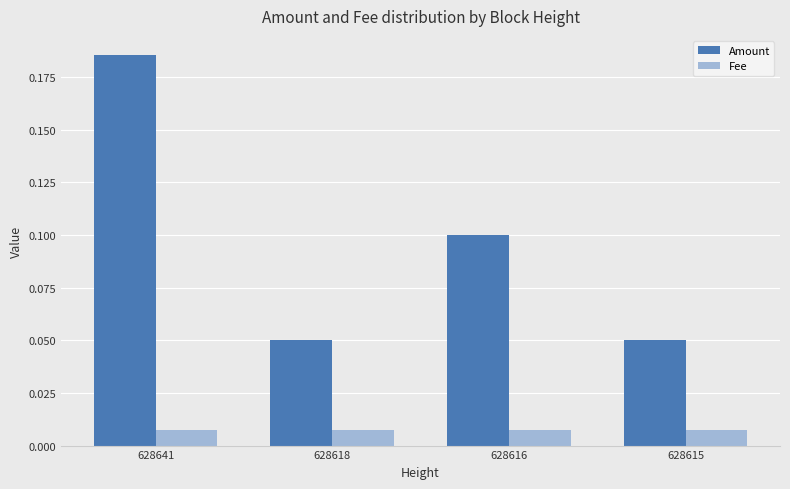

Rank the series by their average value, from highest to lowest.

Amount, Fee